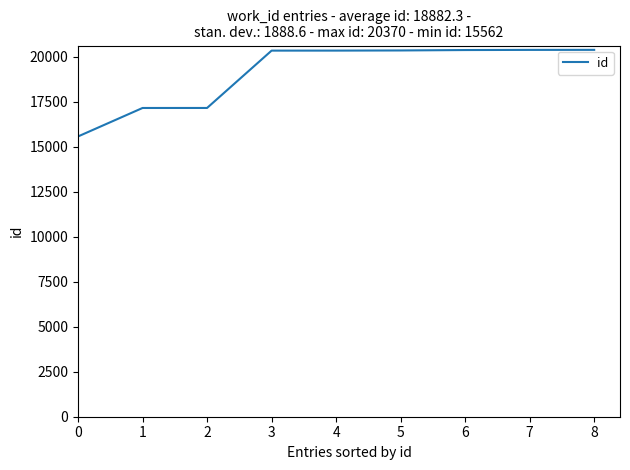

What is the greatest value displayed?

20370